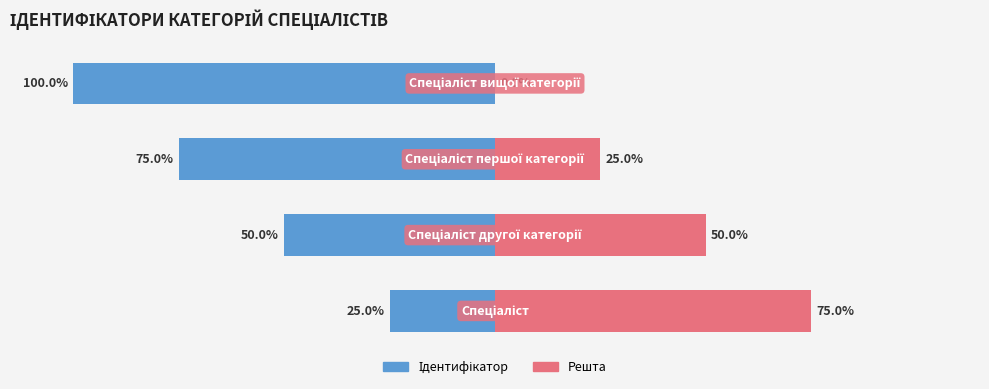

The Ідентифікатор series shows -18 at 1. True or false?

False